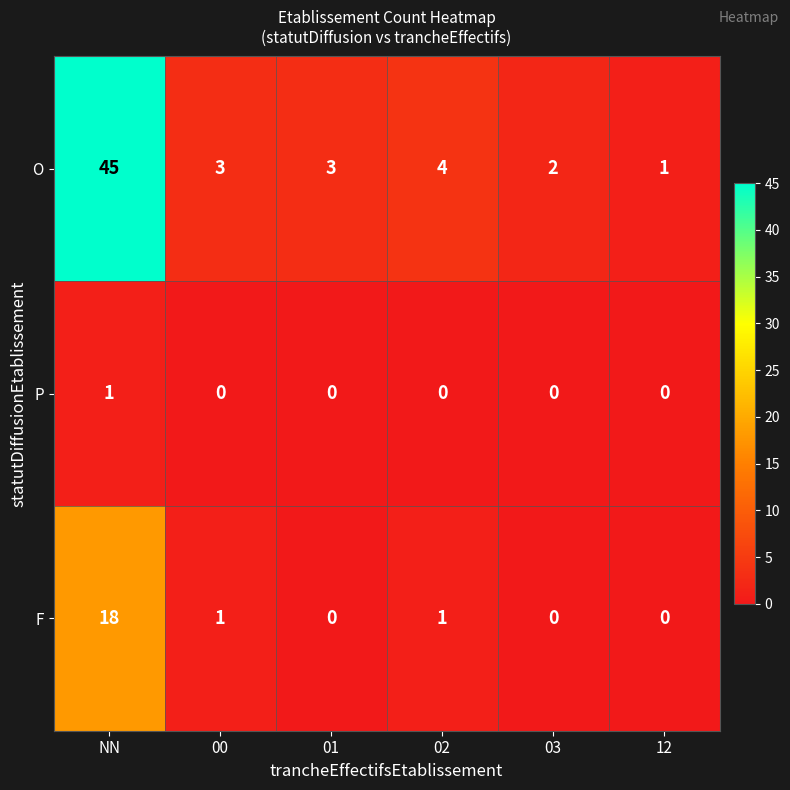

Count the number of data series in this chart.

3